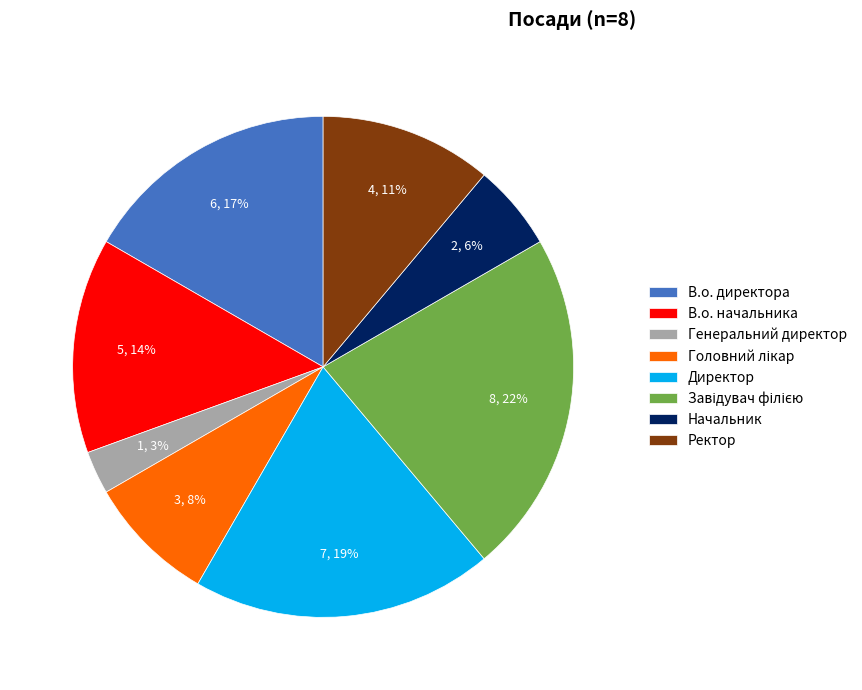

Do Директор and В.о. начальника together represent more than half of the pie?

No